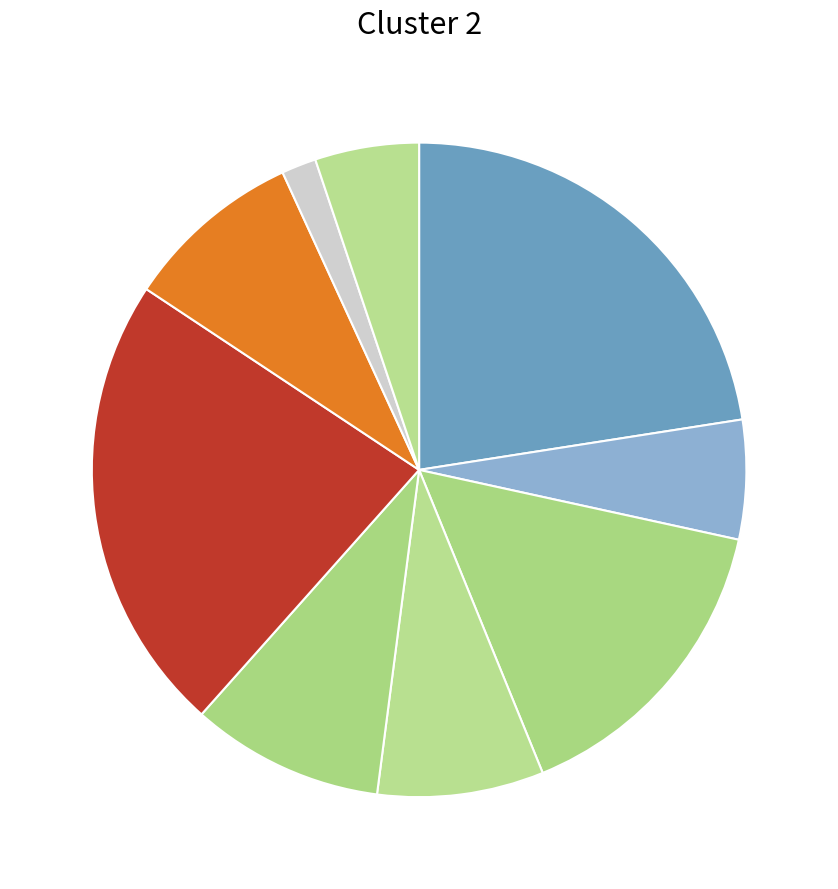

How many slices are in this pie chart?

9